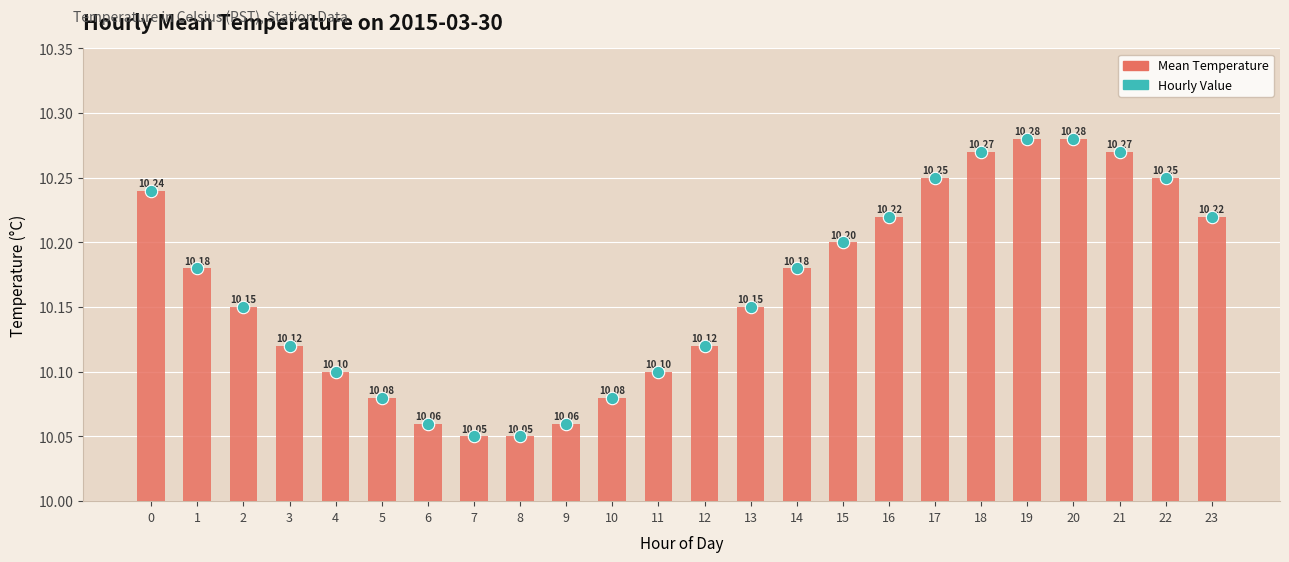

Which series contains the lowest Y value?

Mean Temperature